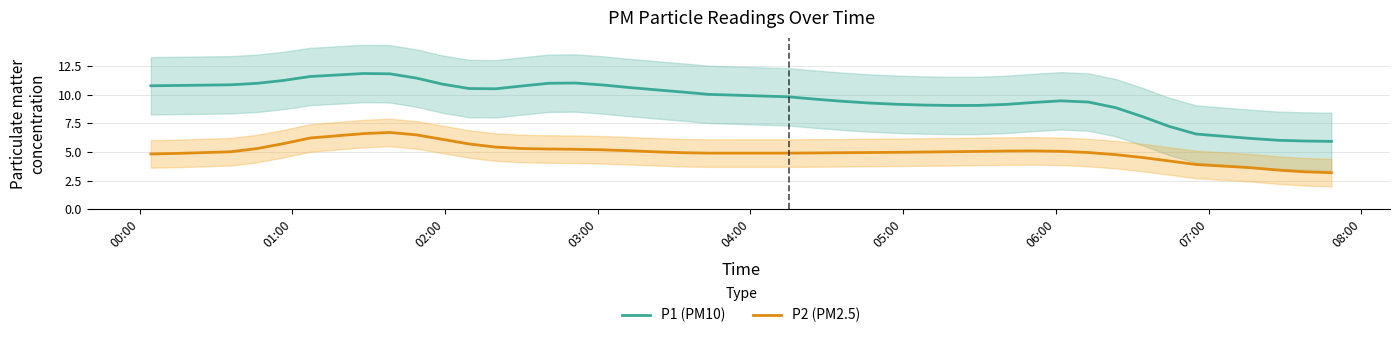

What is the difference between the maximum and minimum values in the P1 (PM10) series?

5.9